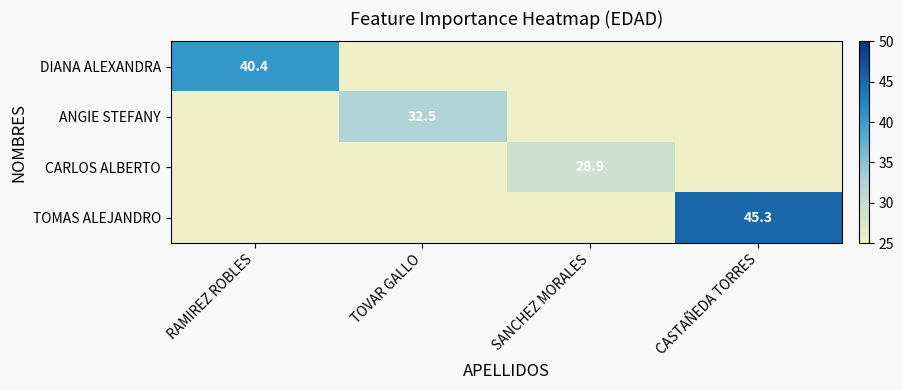

Which has a higher value, RAMIREZ ROBLES or SANCHEZ MORALES?

RAMIREZ ROBLES